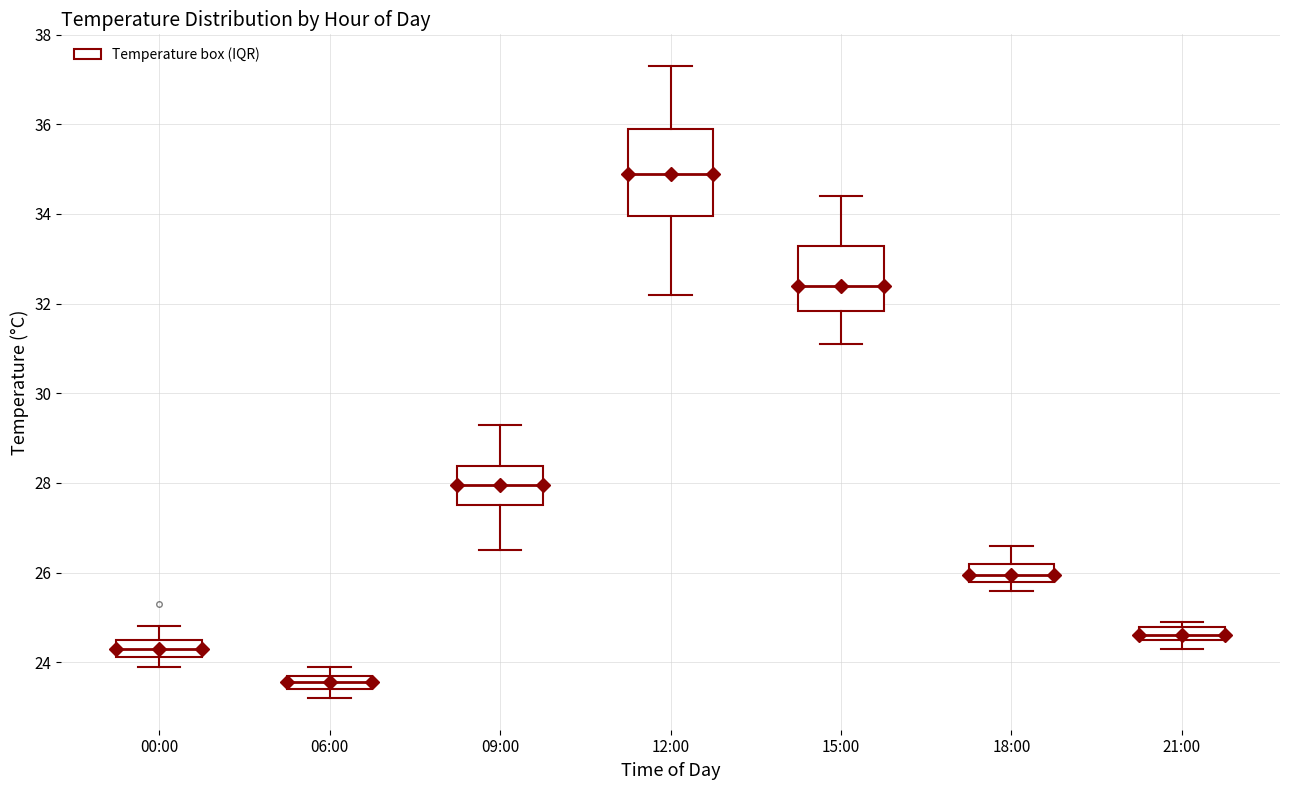

Where is the lower edge of the box for 12:00 on the y-axis? The values are not printed on the chart, so give them approximately, as read against the axis.

34.0